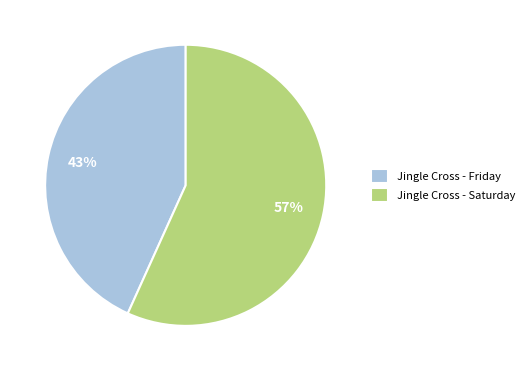

What percentage is the Jingle Cross - Saturday slice, to the nearest percent?

57%